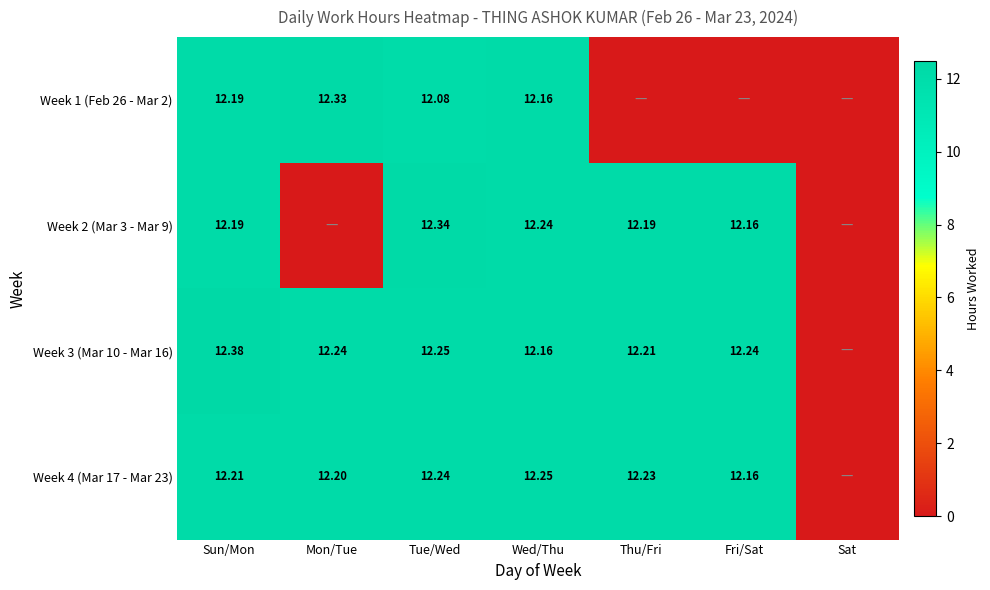

Between Sun/Mon and Fri/Sat, which is larger?

Sun/Mon